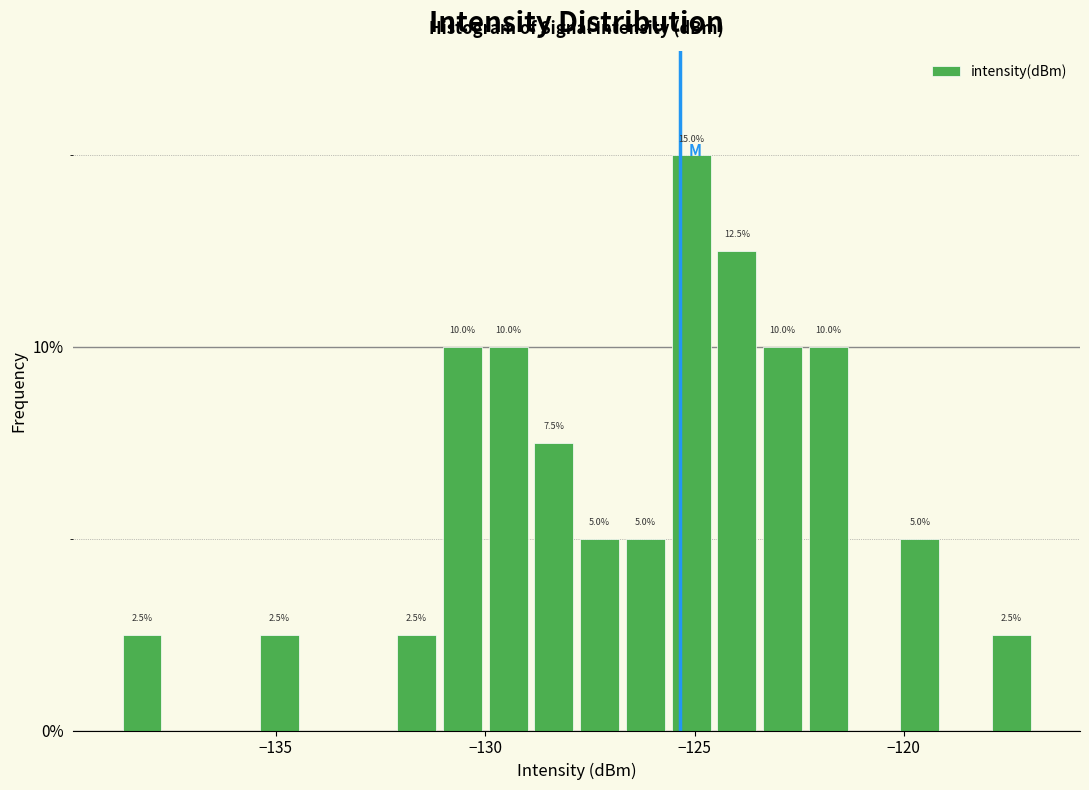

Read against the x-axis, roughly where is the centre of the tallest bar?

-125.0